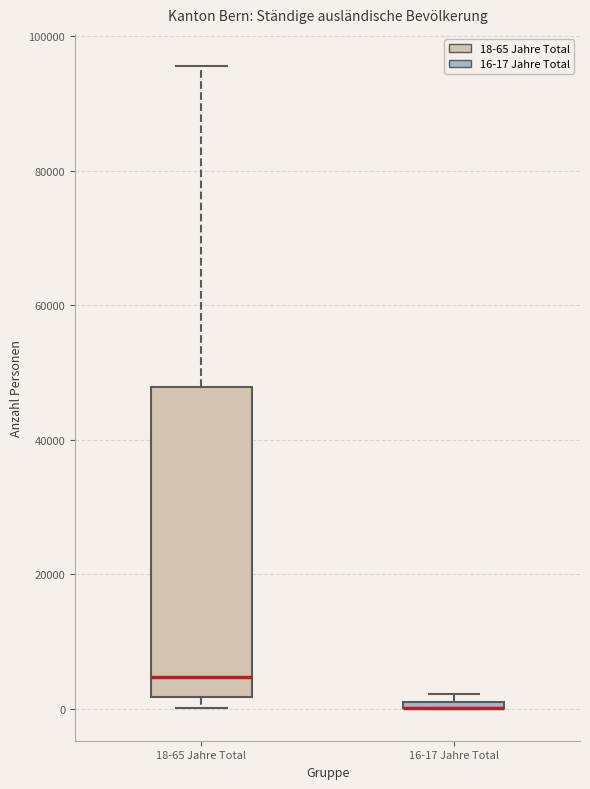

Where is the upper edge of the box for 18-65 Jahre Total on the y-axis? The values are not printed on the chart, so give them approximately, as read against the axis.

48000